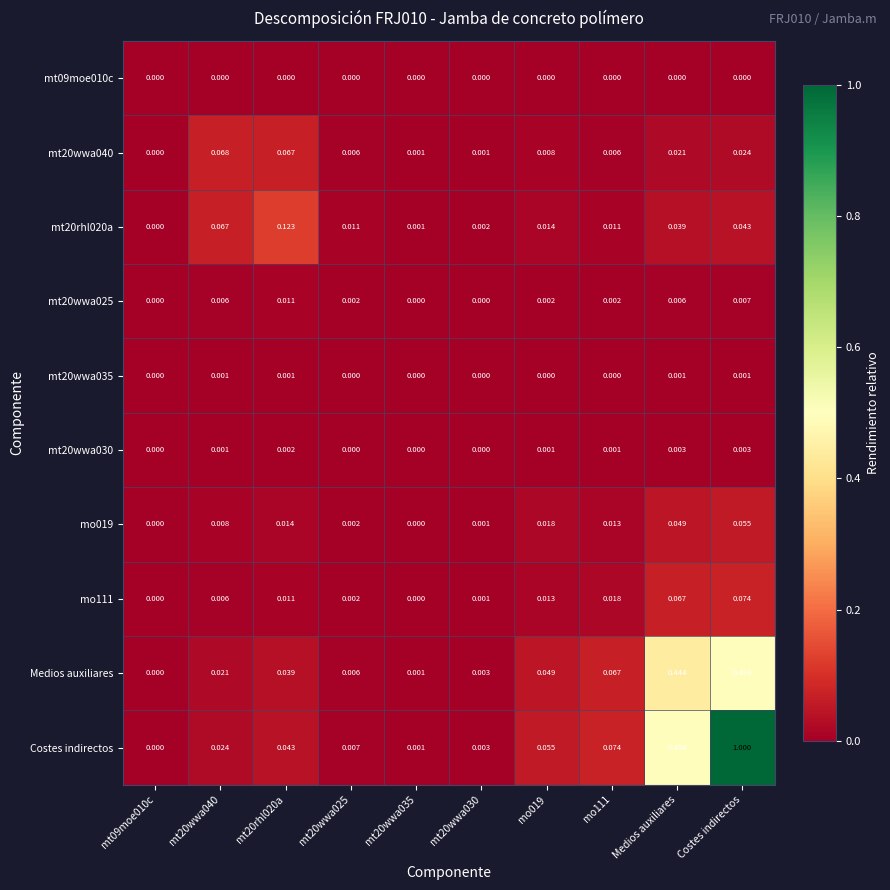

At which label does mo019 reach its peak?

Costes indirectos